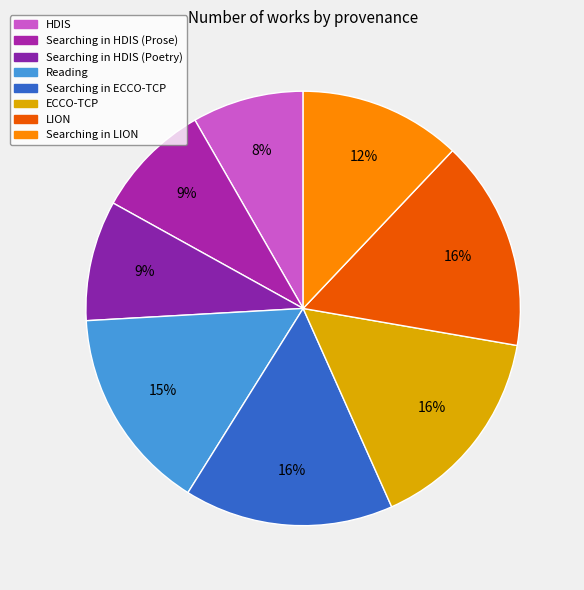

What percentage is the Searching in ECCO-TCP slice, to the nearest percent?

16%